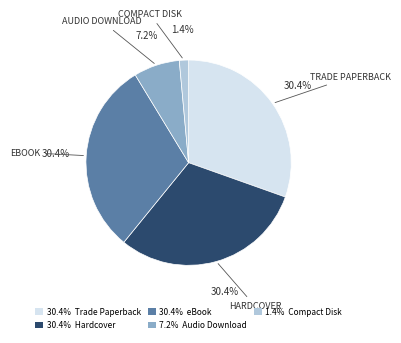

Which slice is the smallest?

1.4% Compact Disk